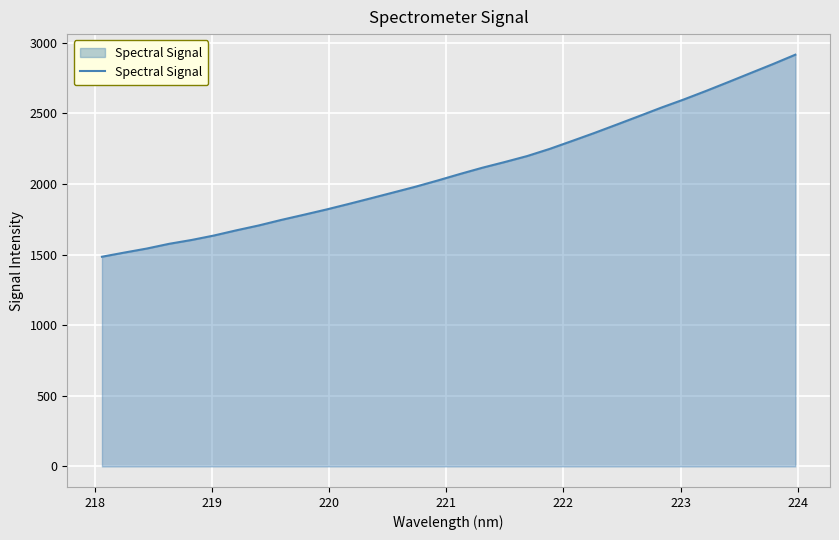

What is the difference between the maximum and minimum values?

1431.1